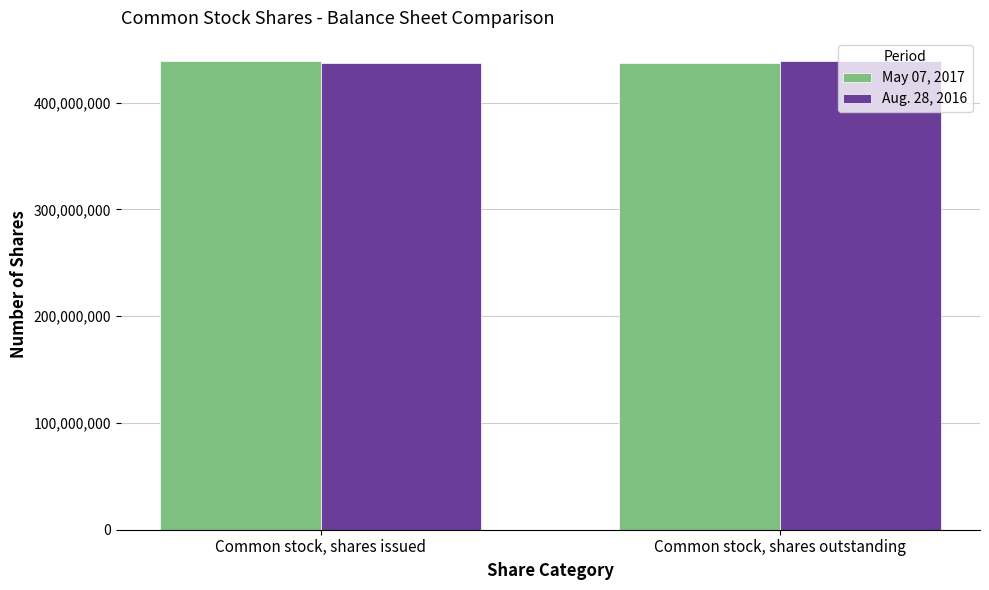

What is the total value across all series at Common stock, shares issued?

876203000